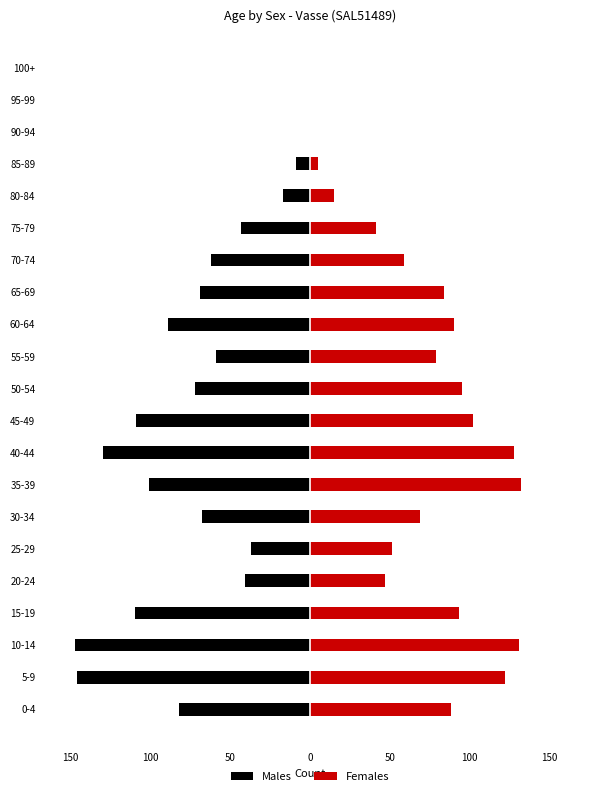

How many bars are there in total?

42